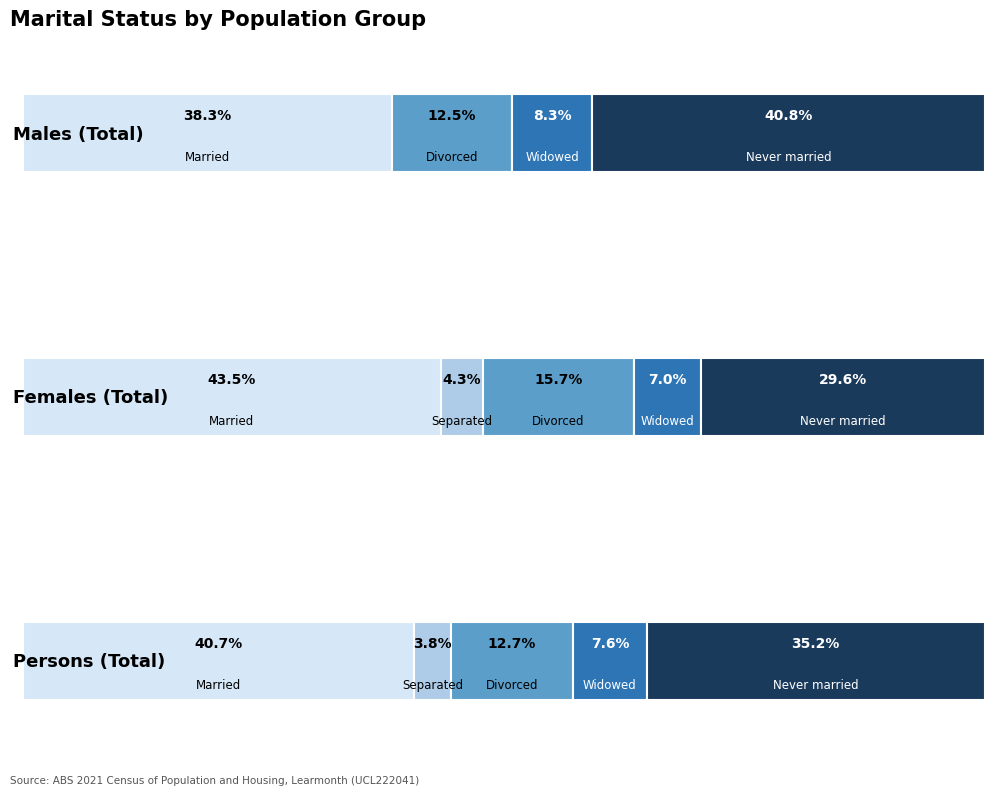

Rank the categories by Males value from lowest to highest.

Separated, Widowed, Divorced, Married, Never married